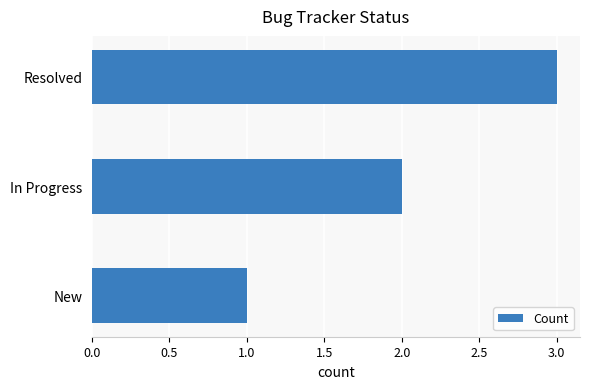

What is the smallest value displayed?

1